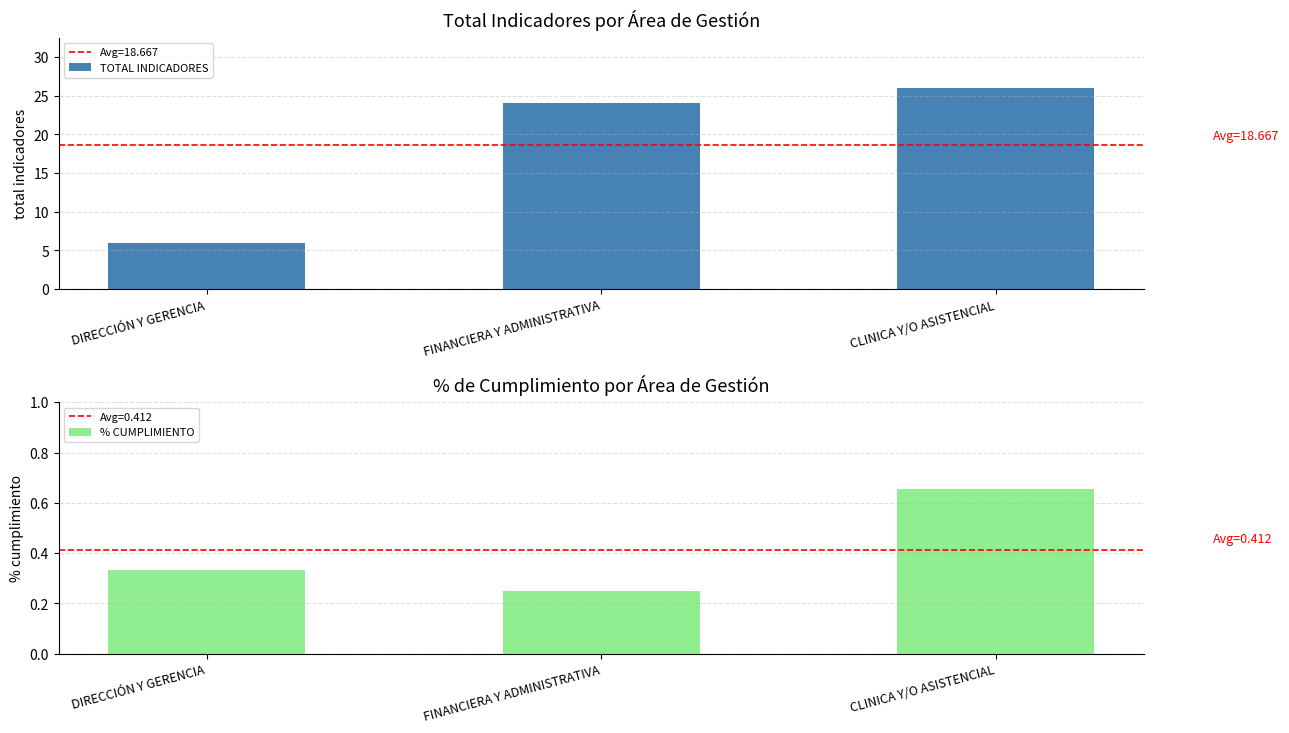

What is the difference between the TOTAL INDICADORES values at CLINICA Y/O ASISTENCIAL and DIRECCIÓN Y GERENCIA?

20